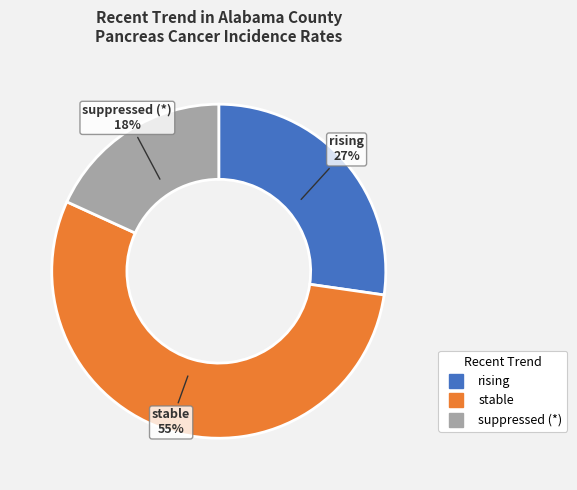

To the nearest percent, what is the average slice percentage?

33%